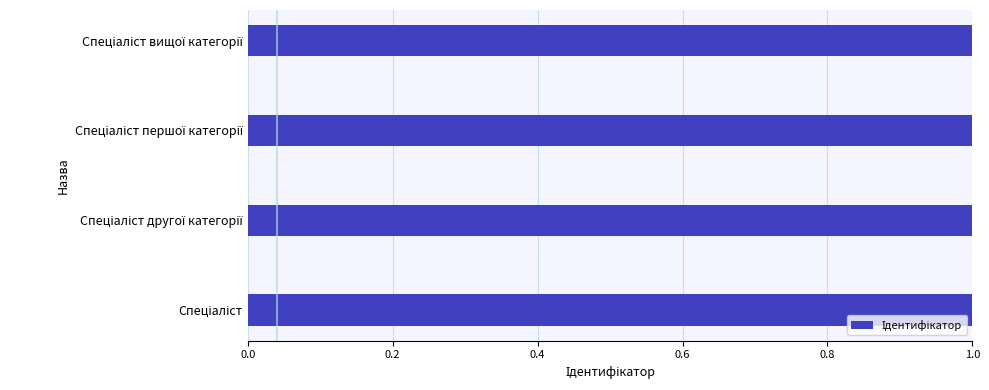

What is the change in value from Спеціаліст другої категорії to Спеціаліст першої категорії?

+1